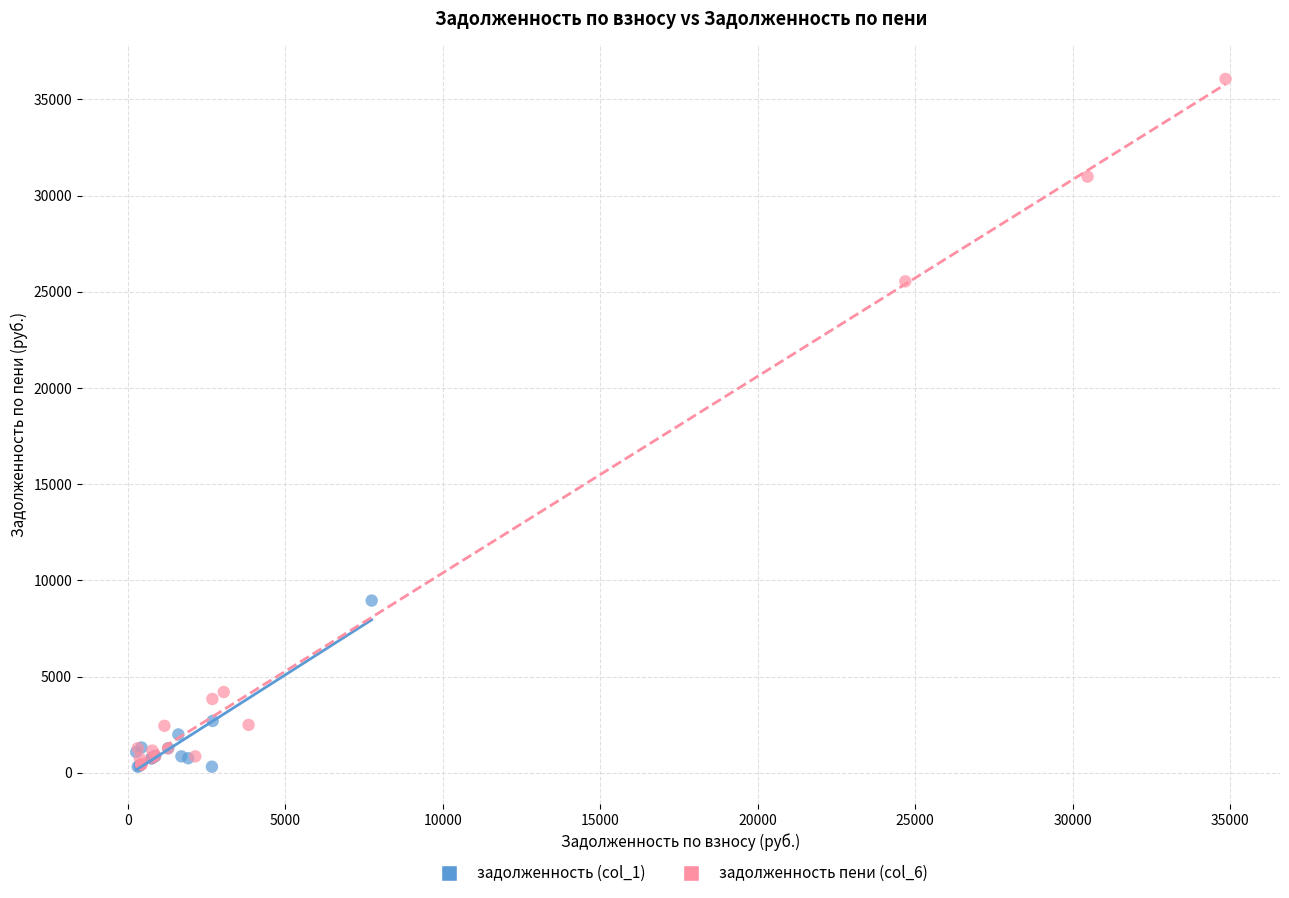

Which series contains the highest Y value?

задолженность пени (col_6)